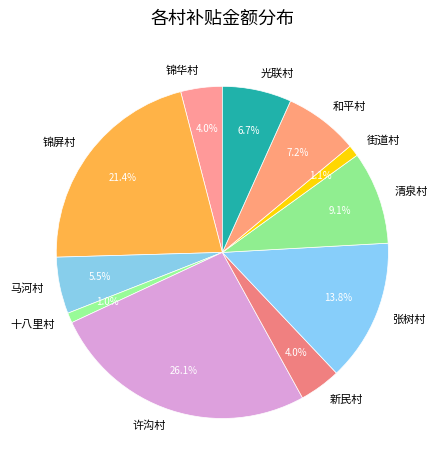

Approximately how many times larger is the value at 锦华村 compared to 新民村?

1.0